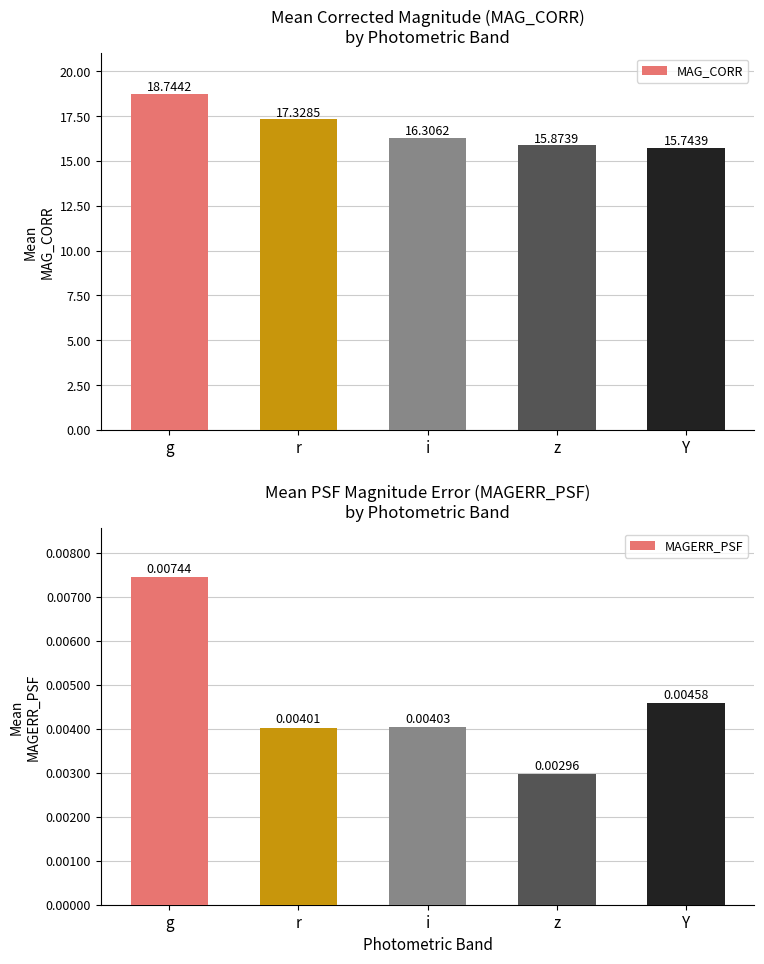

Count the number of categories in the chart.

5